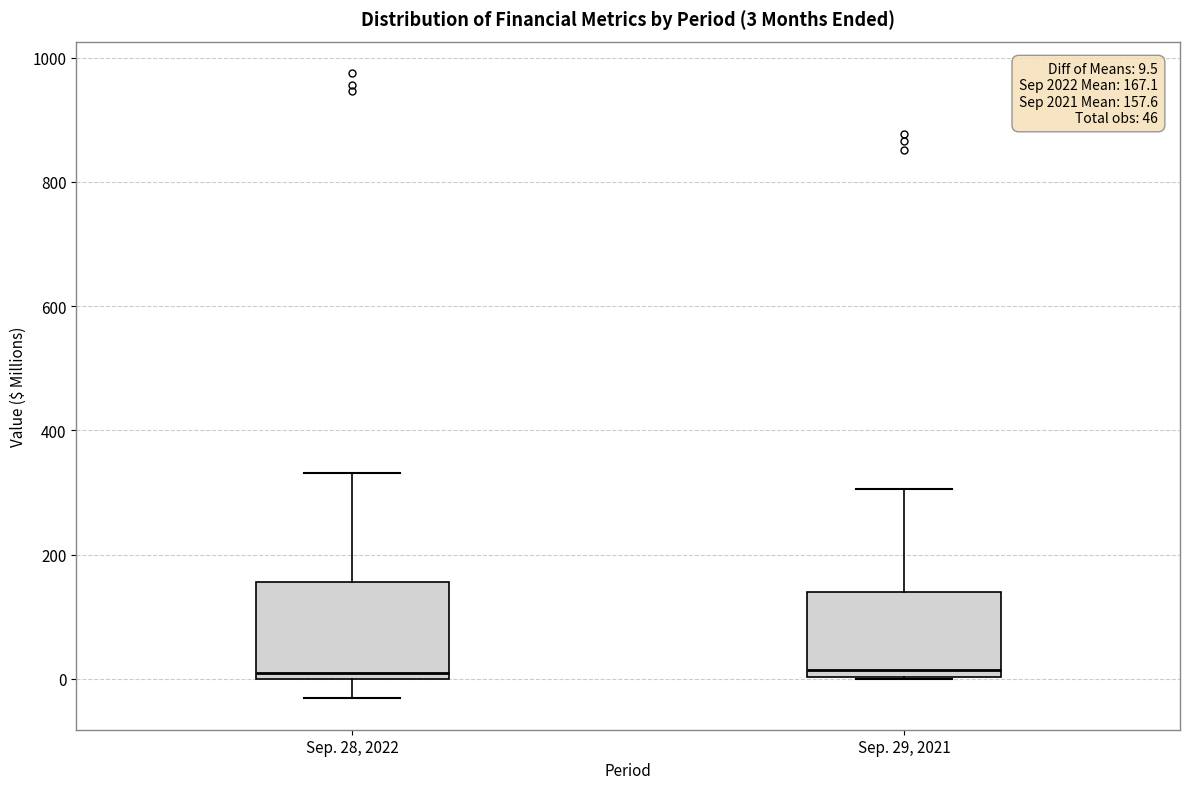

Which box is the tallest, from its lower edge to its upper edge?

Sep. 28, 2022